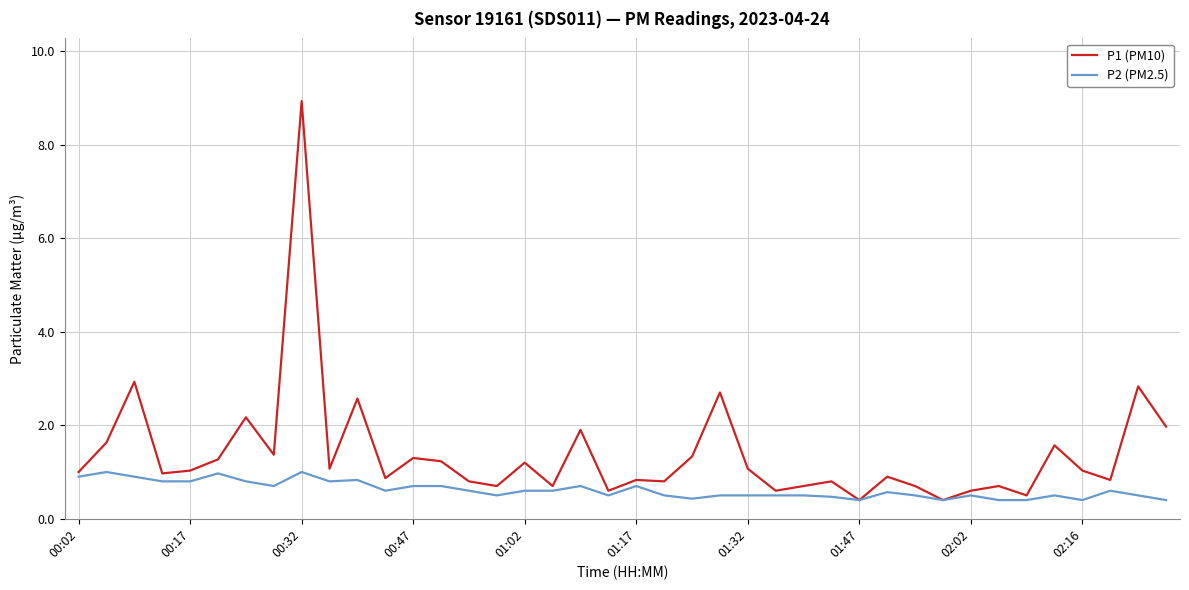

Rank the series by their maximum value, from lowest to highest.

P2 (PM2.5), P1 (PM10)